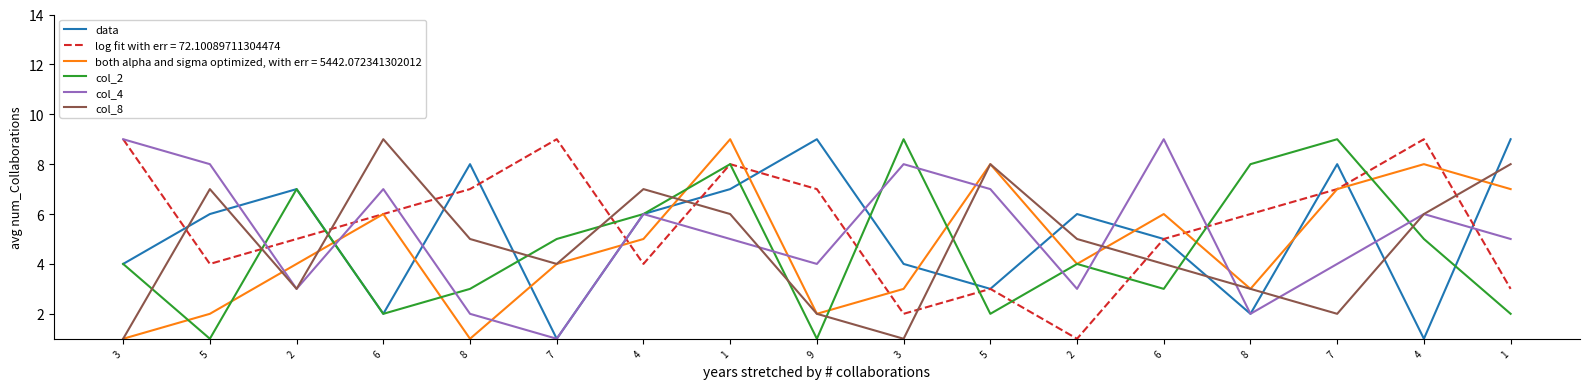

What is the approximate value of col_2 at 3?

4